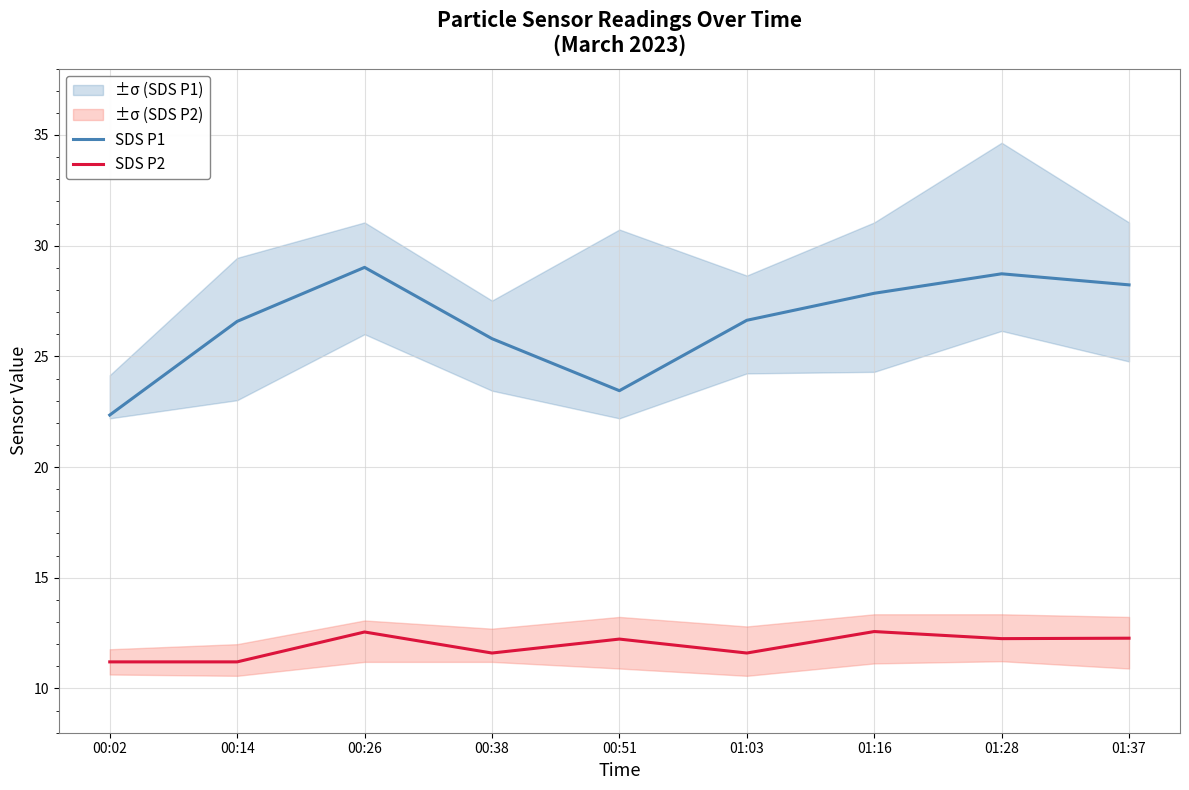

Which category has the lowest value across all series?

00:02